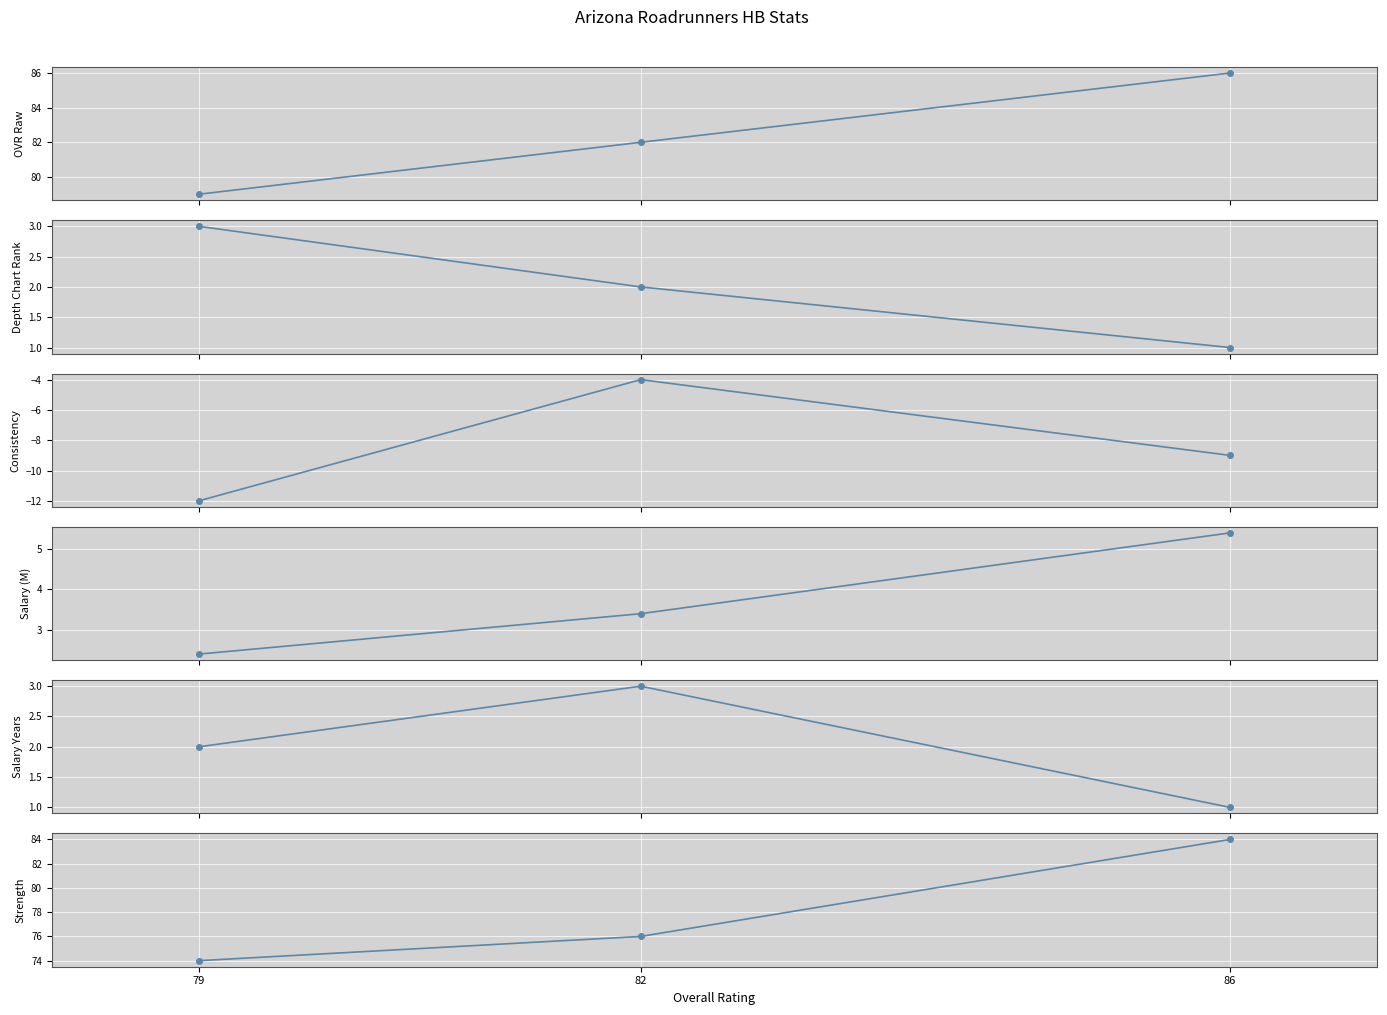

Reading right to left, extract all data points from this chart.

ovr_raw: 79.0	82.0	86.0
depth_chart_rank: 3.0	2.0	1.0
consistency: -12.0	-4.0	-9.0
salary: 2.4	3.4	5.4
salary_years: 2.0	3.0	1.0
strength: 74.0	76.0	84.0